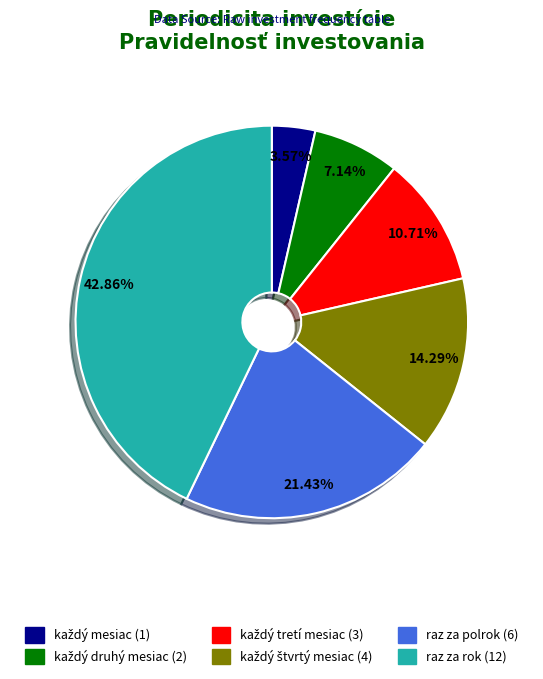

To the nearest percent, what is the difference between the largest and smallest slice percentages?

39%